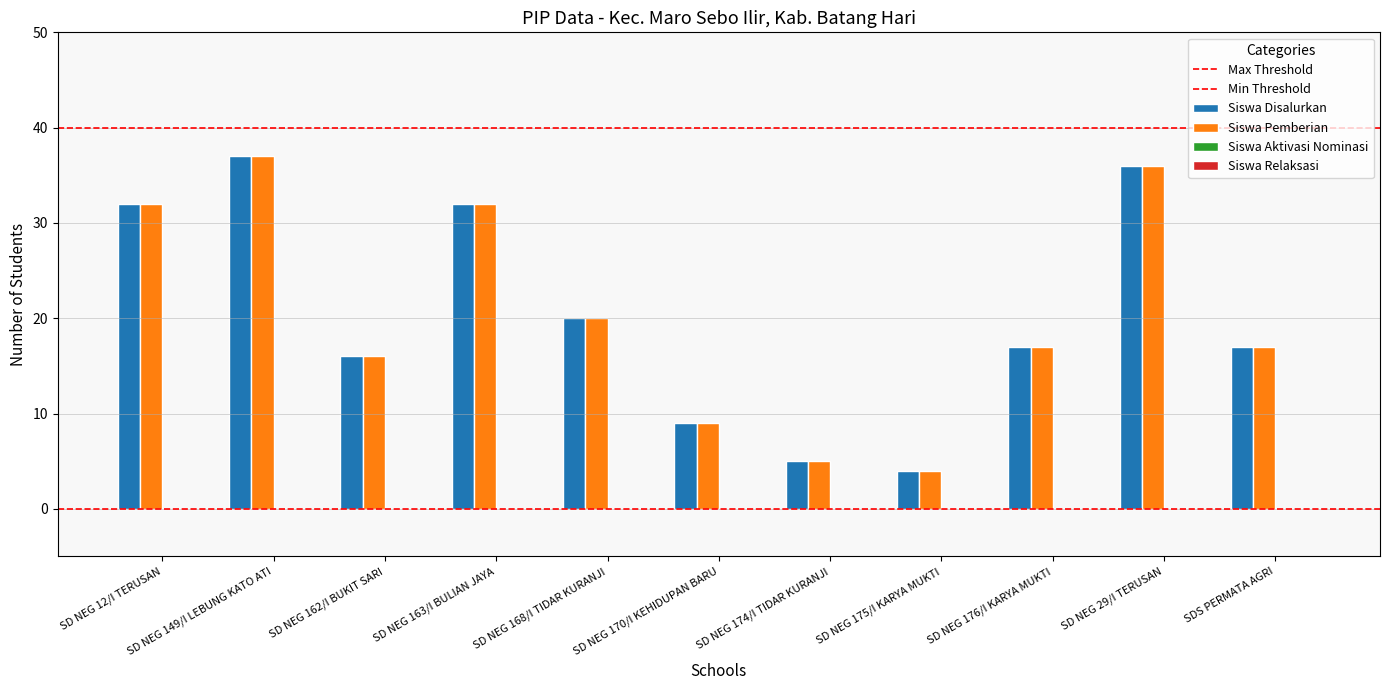

Reading left to right, extract all data points from this chart.

Siswa Disalurkan: SD NEG 12/I TERUSAN=32	SD NEG 149/I LEBUNG KATO ATI=37	SD NEG 162/I BUKIT SARI=16	SD NEG 163/I BULIAN JAYA=32	SD NEG 168/I TIDAR KURANJI=20	SD NEG 170/I KEHIDUPAN BARU=9	SD NEG 174/I TIDAR KURANJI=5	SD NEG 175/I KARYA MUKTI=4	SD NEG 176/I KARYA MUKTI=17	SD NEG 29/I TERUSAN=36	SDS PERMATA AGRI=17
Siswa Pemberian: SD NEG 12/I TERUSAN=32	SD NEG 149/I LEBUNG KATO ATI=37	SD NEG 162/I BUKIT SARI=16	SD NEG 163/I BULIAN JAYA=32	SD NEG 168/I TIDAR KURANJI=20	SD NEG 170/I KEHIDUPAN BARU=9	SD NEG 174/I TIDAR KURANJI=5	SD NEG 175/I KARYA MUKTI=4	SD NEG 176/I KARYA MUKTI=17	SD NEG 29/I TERUSAN=36	SDS PERMATA AGRI=17